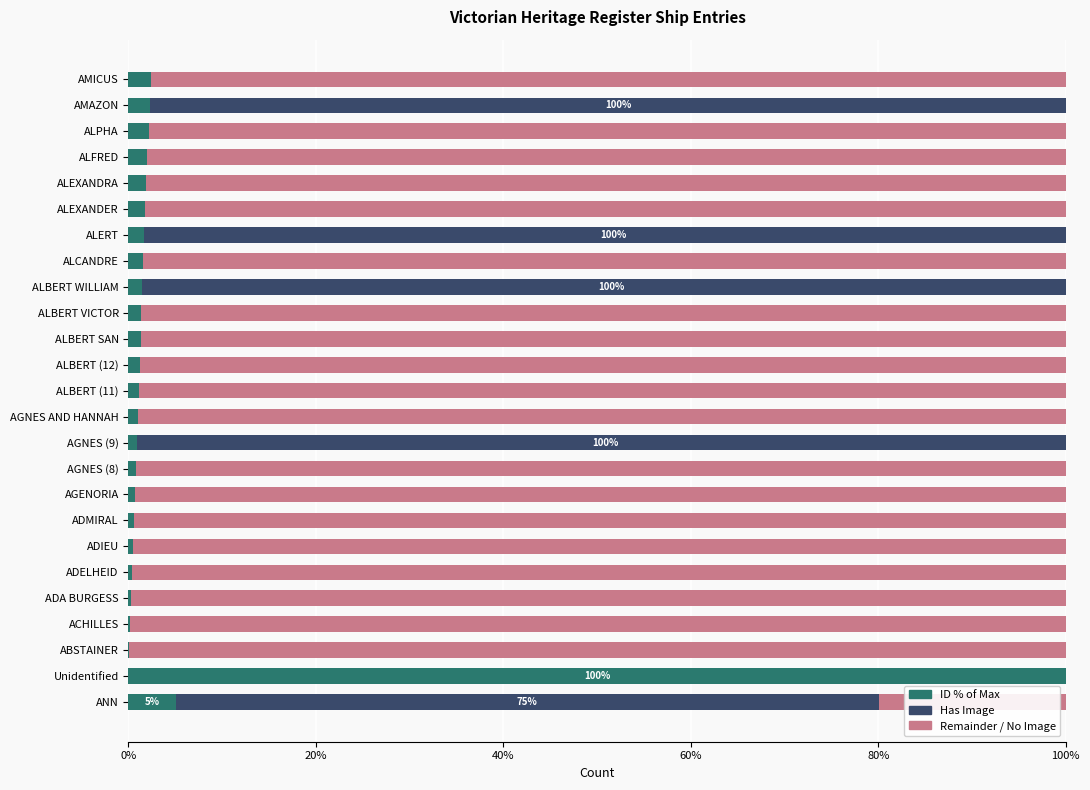

How many bars are there in each group?

3